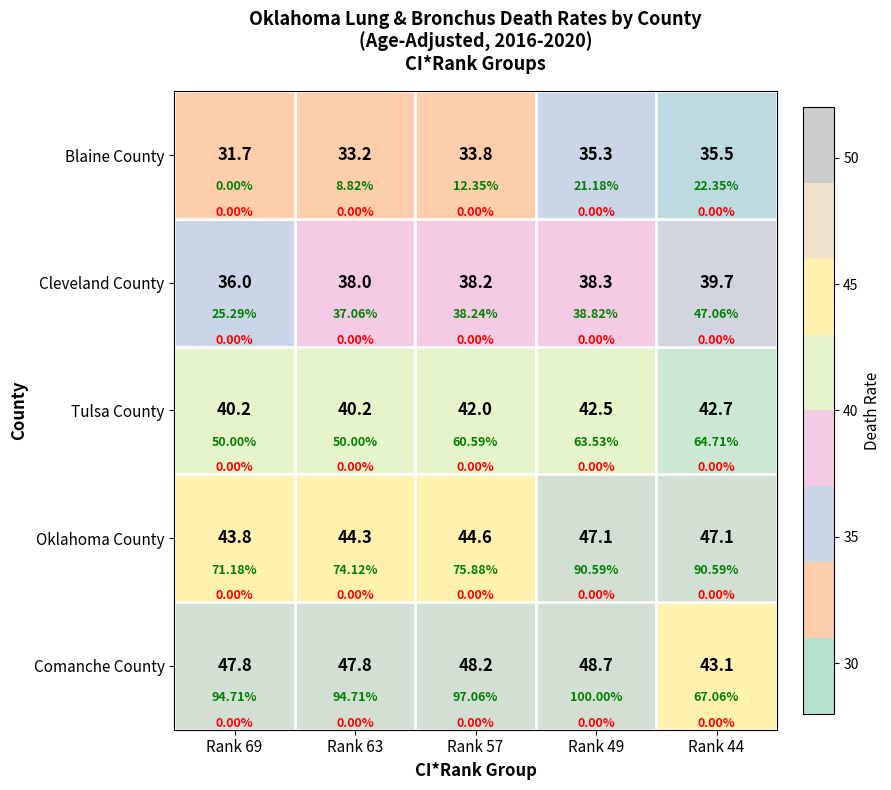

At how many categories does at least one series exceed 45?

5